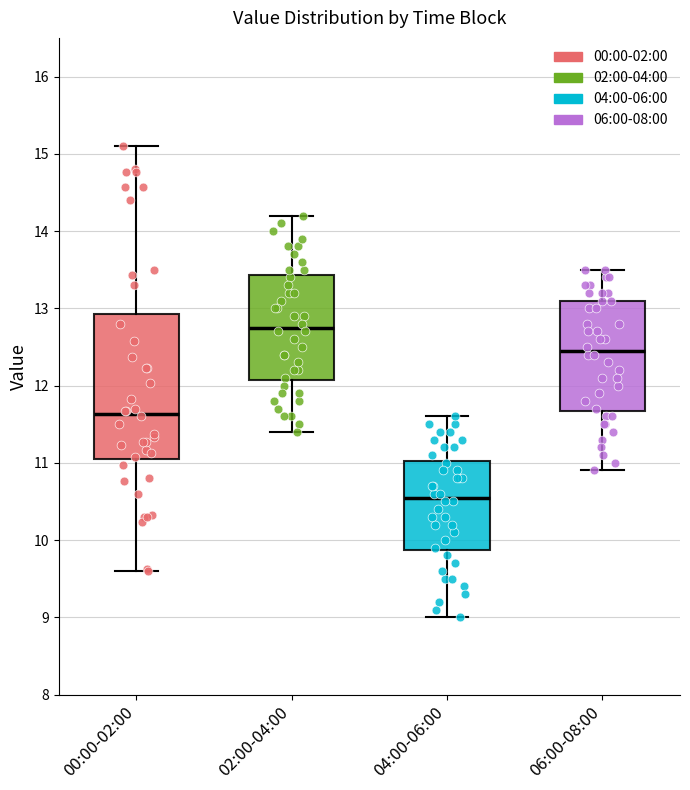

Reading left to right, read every box against the y-axis: the position of its median line, the range the box covers, and the ends of its whiskers. The values are not printed on the chart, so give them approximately, as read against the axis.

00:00-02:00: median 11.6, box 11.0 to 12.9, whiskers 9.6 to 15.1
02:00-04:00: median 12.8, box 12.1 to 13.4, whiskers 11.4 to 14.2
04:00-06:00: median 10.6, box 9.9 to 11.0, whiskers 9.0 to 11.6
06:00-08:00: median 12.5, box 11.7 to 13.1, whiskers 10.9 to 13.5